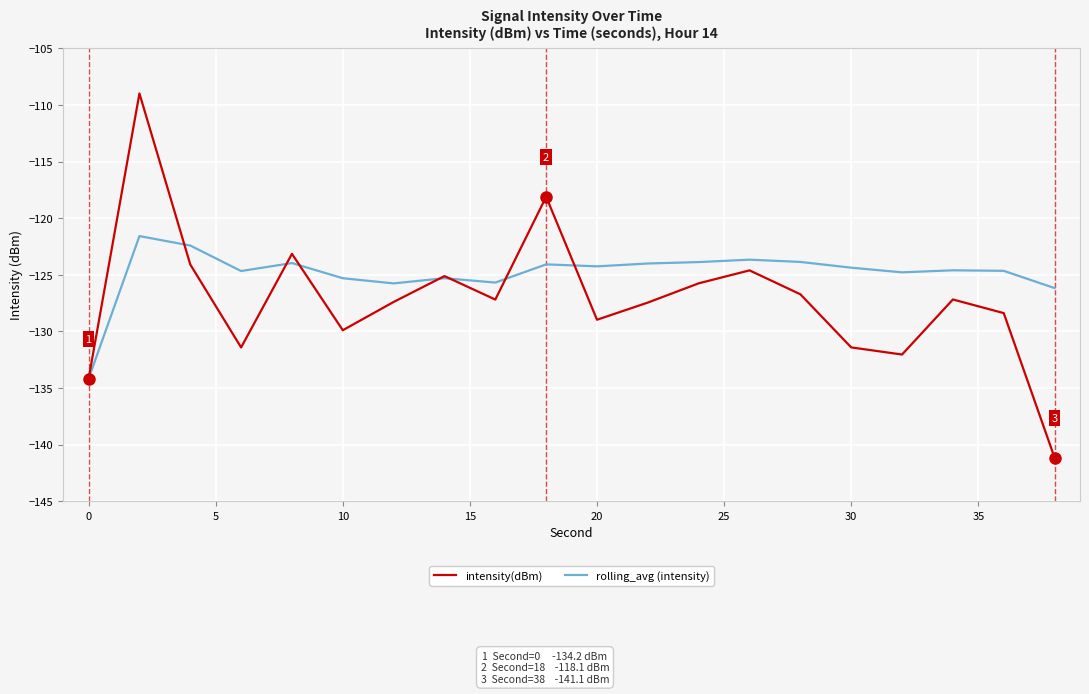

Does the chart have visible grid lines?

Yes